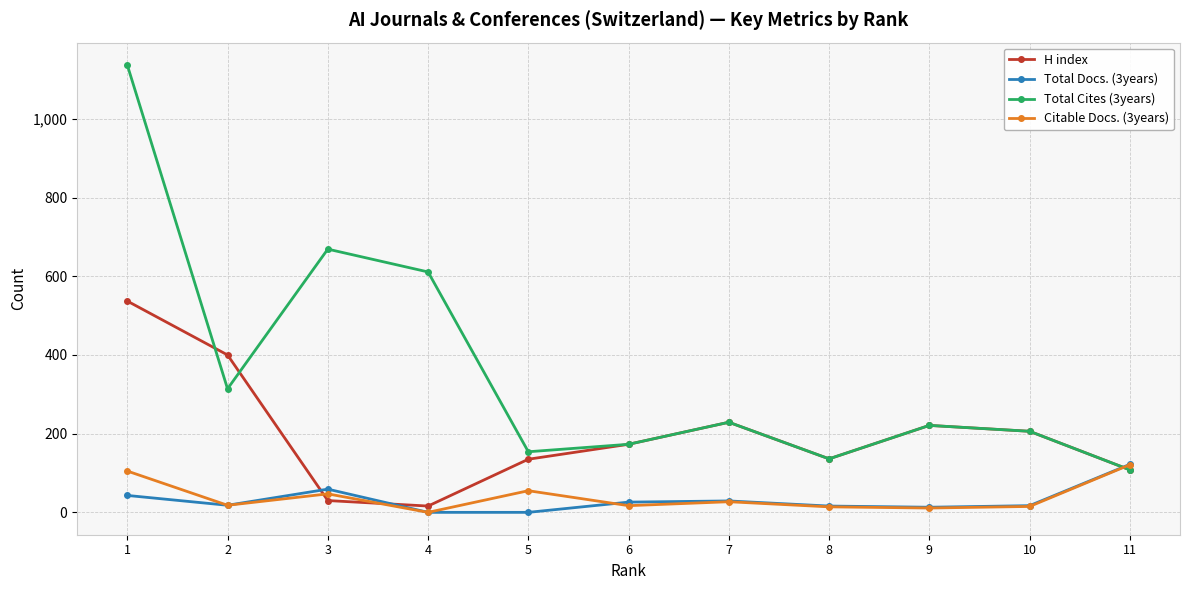

How many series are shown in this chart?

4